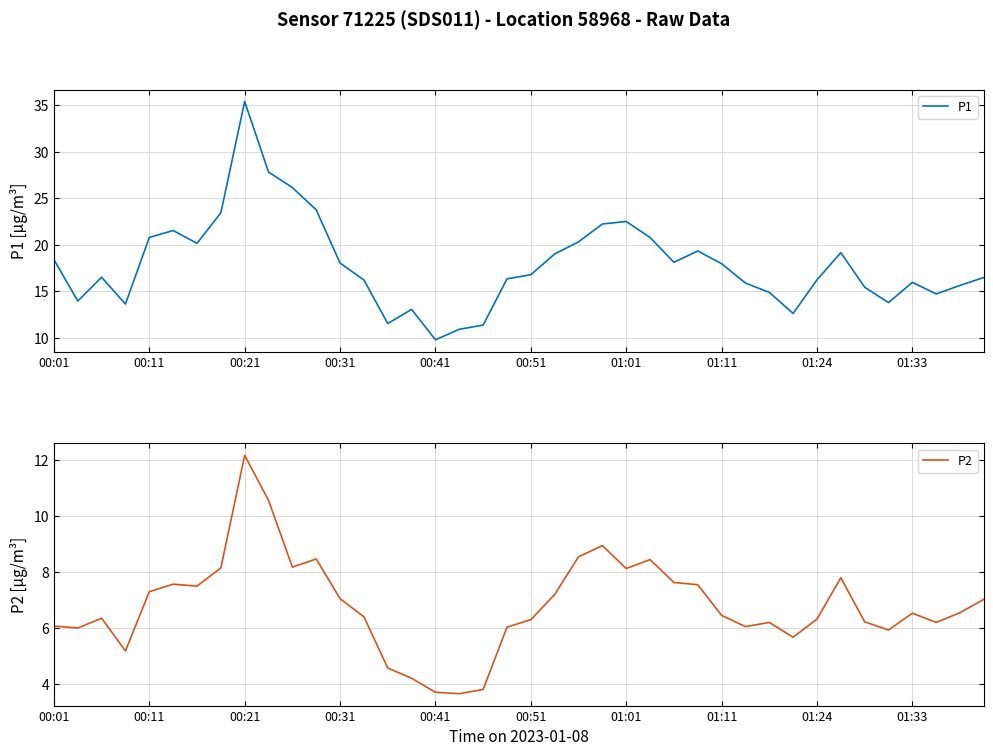

At how many categories does at least one series exceed 35?

1